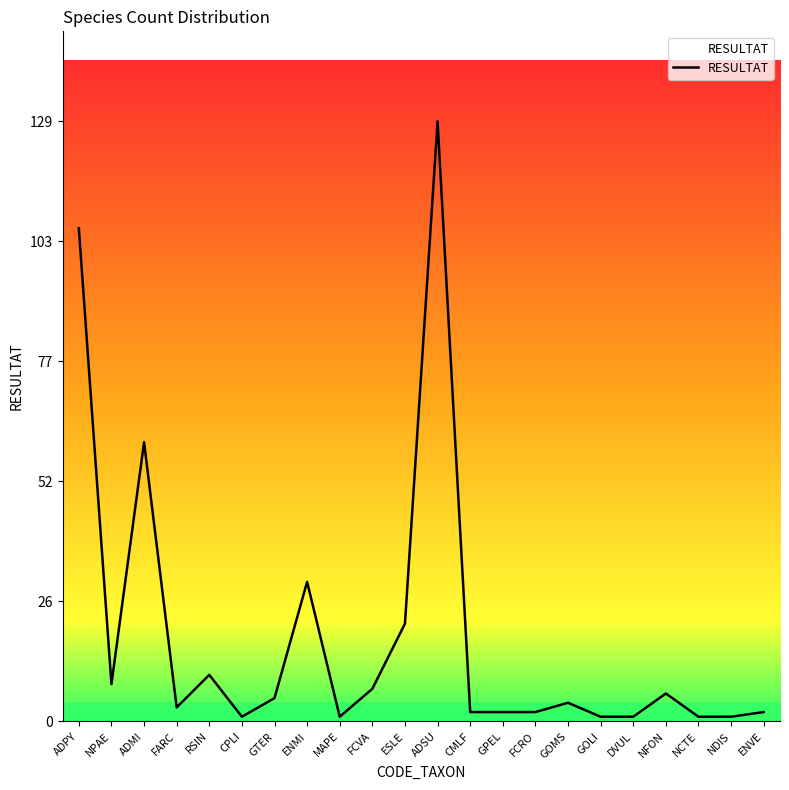

What is the difference between the values at FARC and RSIN?

7